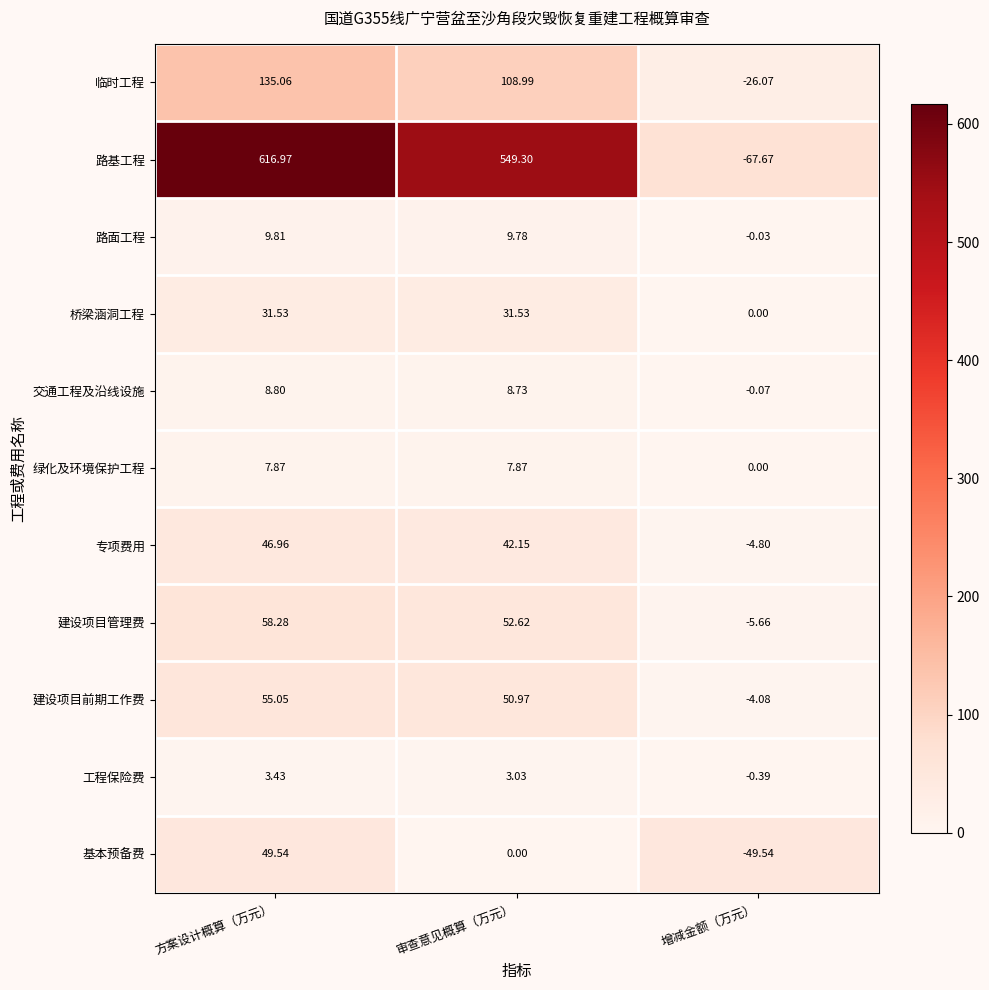

Which series has the largest total across all categories?

路基工程